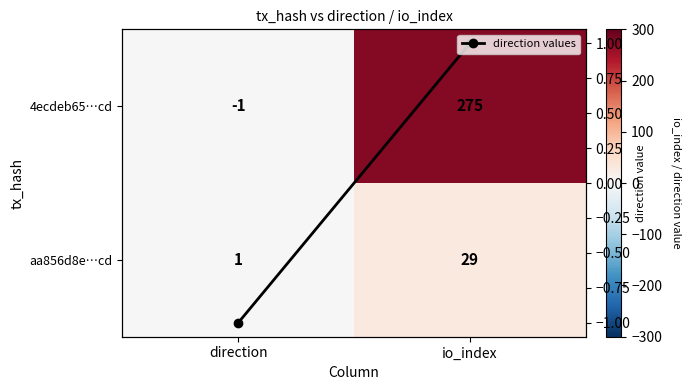

Which category has the lowest value across all series?

direction